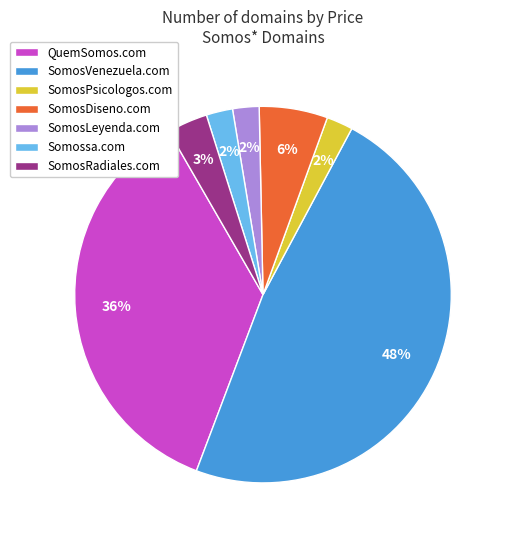

Count the number of slices in the pie.

7